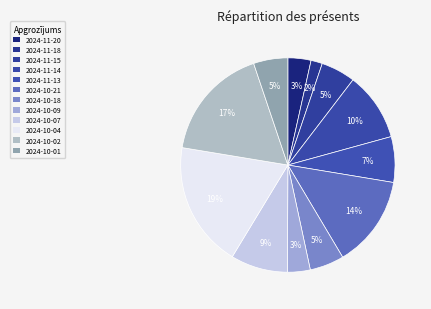

How many slices are in this pie chart?

12